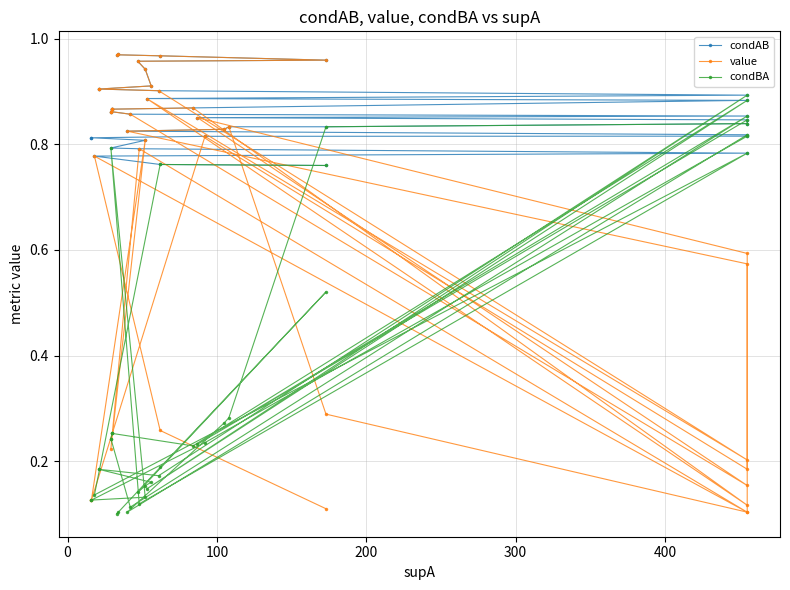

Reading left to right, extract all data points from this chart.

condAB: 1.0	1.0	1.0	1.0	1.0	0.9	0.9	0.9	0.9	0.9	0.9	0.9	0.9	0.9	0.9	0.9	0.9	0.9	0.9	0.9	0.9	0.9	0.8	0.8	0.8	0.8	0.8	0.8	0.8	0.8	0.8	0.8	0.8	0.8	0.8	0.8	0.8	0.8	0.8	0.8
value: 1.0	1.0	1.0	1.0	1.0	0.9	0.9	0.9	0.9	0.9	0.2	0.9	0.1	0.9	0.9	0.9	0.9	0.9	0.9	0.9	0.2	0.9	0.6	0.1	0.3	0.8	0.8	0.8	0.6	0.2	0.8	0.1	0.1	0.8	0.2	0.8	0.1	0.8	0.3	0.1
condBA: 0.1	0.1	0.2	0.5	0.1	0.2	0.2	0.2	0.2	0.2	0.9	0.1	0.9	0.2	0.3	0.3	0.3	0.2	0.2	0.1	0.9	0.2	0.8	0.8	0.8	0.3	0.3	0.1	0.8	0.8	0.2	0.1	0.1	0.1	0.8	0.1	0.8	0.1	0.8	0.8